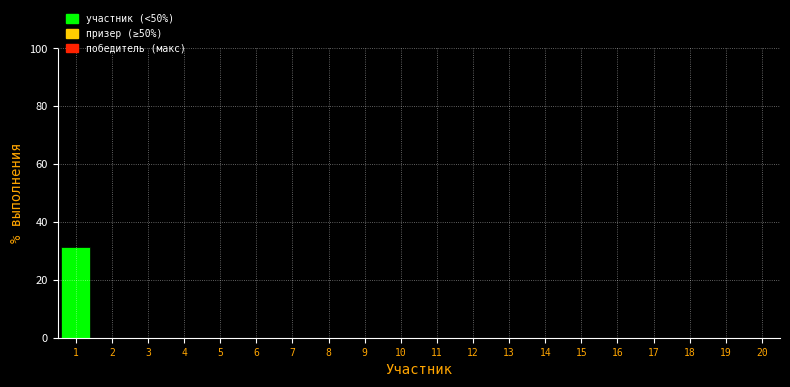

Is it true that the value at 6 is 11.4?

False